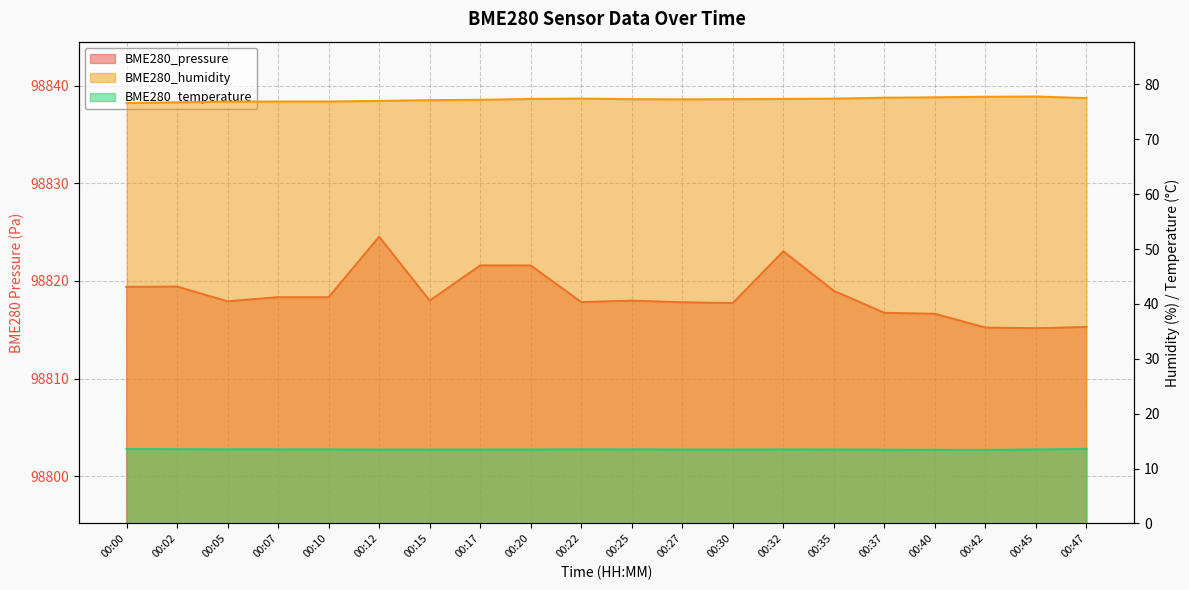

Reading right to left, list all the values displayed in this chart.

BME280_pressure: 00:47=98815.3	00:45=98815.1	00:42=98815.2	00:40=98816.6	00:37=98816.7	00:35=98819.0	00:32=98823.0	00:30=98817.7	00:27=98817.8	00:25=98818.0	00:22=98817.8	00:20=98821.6	00:17=98821.6	00:15=98818.0	00:12=98824.5	00:10=98818.3	00:07=98818.3	00:05=98817.9	00:02=98819.4	00:00=98819.4
BME280_humidity: 00:47=77.5	00:45=77.8	00:42=77.8	00:40=77.7	00:37=77.6	00:35=77.4	00:32=77.4	00:30=77.3	00:27=77.3	00:25=77.3	00:22=77.4	00:20=77.4	00:17=77.2	00:15=77.1	00:12=77.0	00:10=76.9	00:07=76.9	00:05=76.9	00:02=76.8	00:00=76.6
BME280_temperature: 00:47=13.6	00:45=13.5	00:42=13.4	00:40=13.4	00:37=13.4	00:35=13.5	00:32=13.5	00:30=13.4	00:27=13.4	00:25=13.5	00:22=13.5	00:20=13.5	00:17=13.4	00:15=13.4	00:12=13.4	00:10=13.5	00:07=13.5	00:05=13.5	00:02=13.5	00:00=13.6